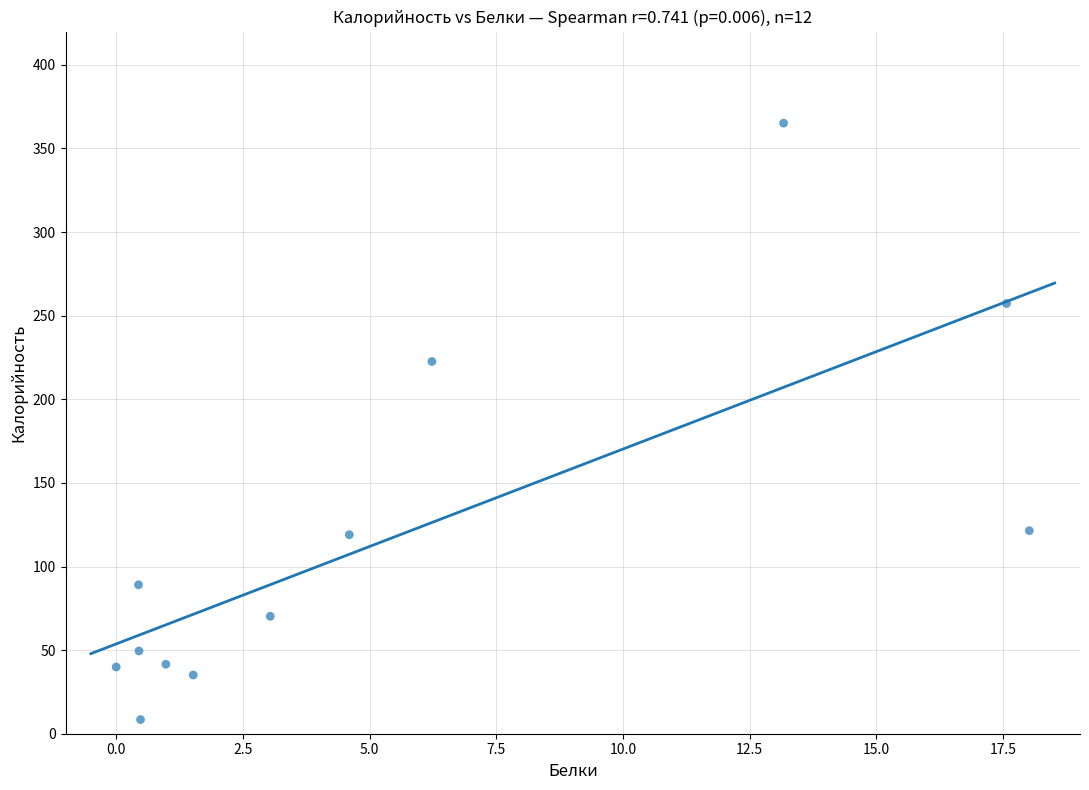

What is the range of Y values (max minus min)?

356.7